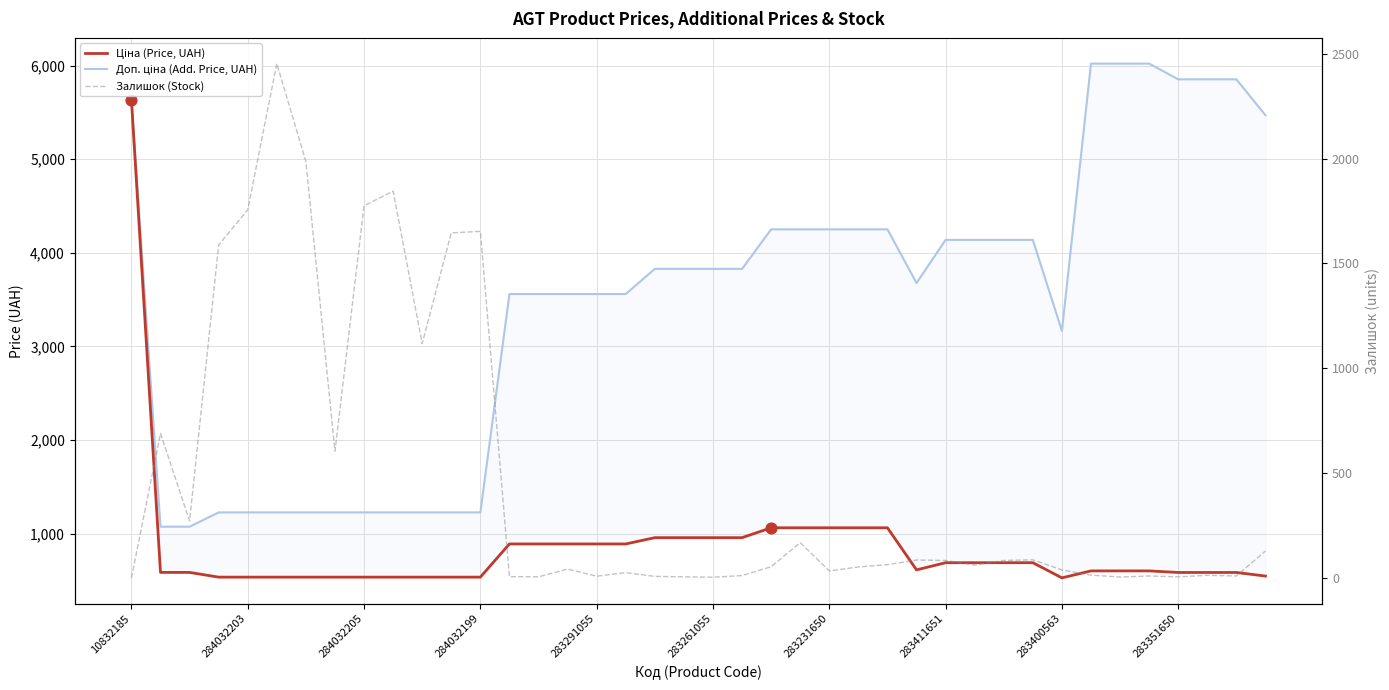

What are all the series names shown in the legend?

Ціна (Price, UAH), Доп. ціна (Add. Price, UAH), Залишок (Stock)